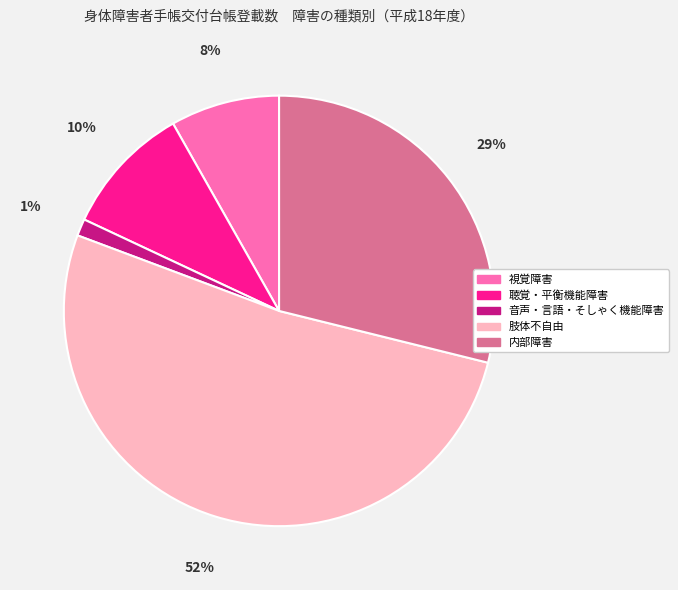

Between 音声・言語・そしゃく機能障害 and 聴覚・平衡機能障害, which is larger?

聴覚・平衡機能障害